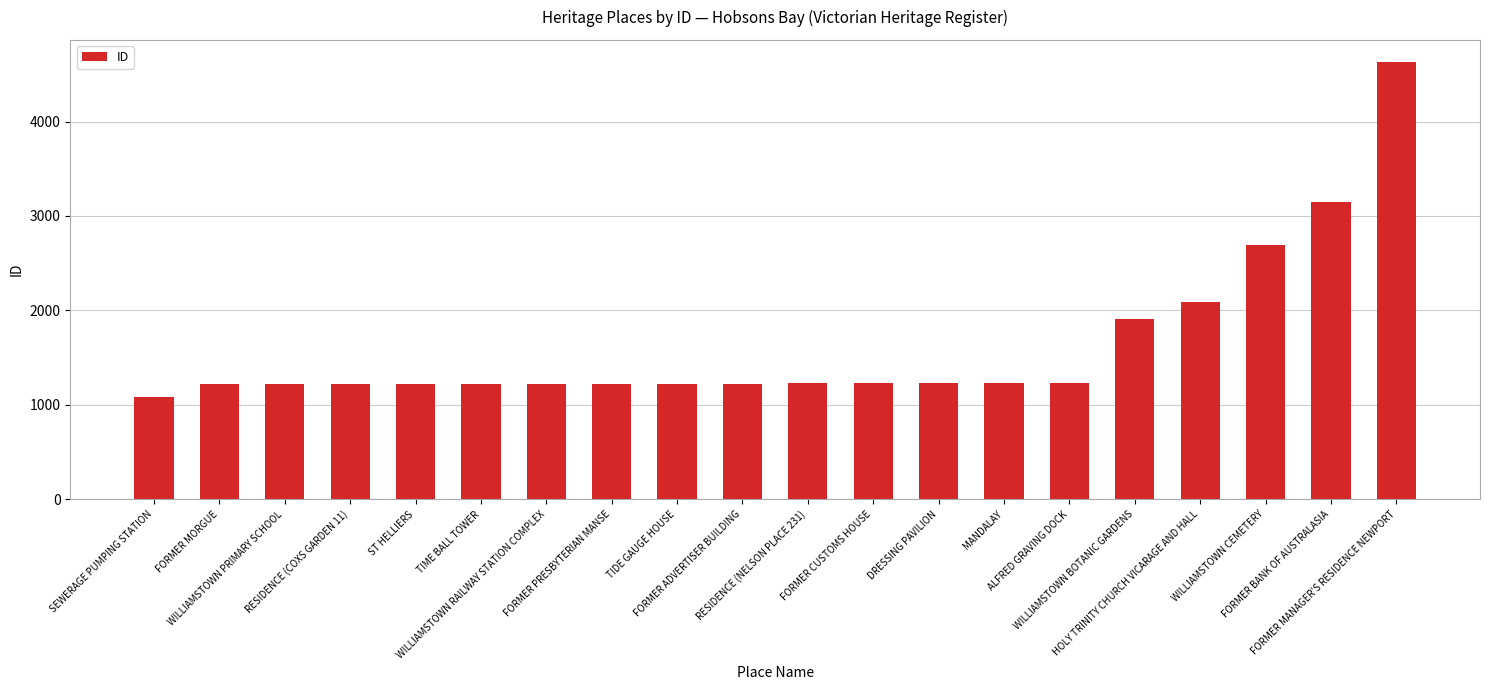

What is the minimum value shown in the chart?

1083